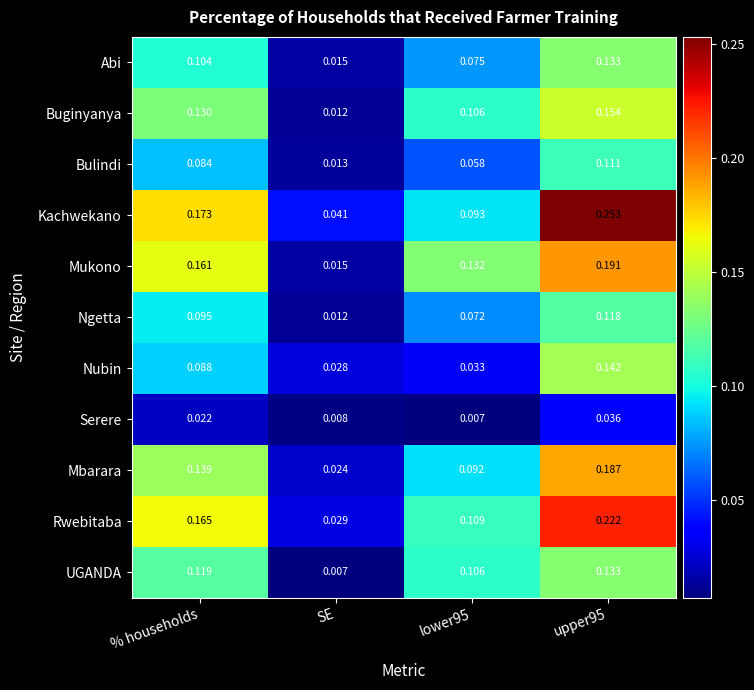

Between % households and upper95, which series saw the biggest shift?

Kachwekano